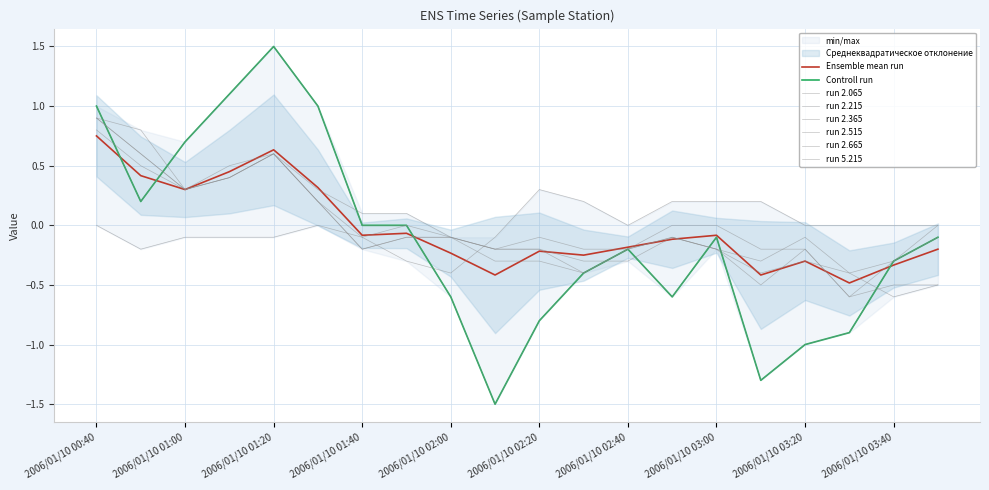

Reading left to right, extract all data points from this chart.

2.065: 2006/01/10 00:40=1.0	2006/01/10 00:50=0.2	2006/01/10 01:00=0.7	2006/01/10 01:10=1.1	2006/01/10 01:20=1.5	2006/01/10 01:30=1.0	2006/01/10 01:40=0.0	2006/01/10 01:50=0.0	2006/01/10 02:00=-0.6	2006/01/10 02:10=-1.5	2006/01/10 02:20=-0.8	2006/01/10 02:30=-0.4	2006/01/10 02:40=-0.2	2006/01/10 02:50=-0.6	2006/01/10 03:00=-0.1	2006/01/10 03:10=-1.3	2006/01/10 03:20=-1.0	2006/01/10 03:30=-0.9	2006/01/10 03:40=-0.3	2006/01/10 03:50=-0.1
2.215: 2006/01/10 00:40=0.9	2006/01/10 00:50=0.6	2006/01/10 01:00=0.3	2006/01/10 01:10=0.4	2006/01/10 01:20=0.6	2006/01/10 01:30=0.3	2006/01/10 01:40=0.1	2006/01/10 01:50=0.1	2006/01/10 02:00=-0.1	2006/01/10 02:10=-0.3	2006/01/10 02:20=-0.3	2006/01/10 02:30=-0.4	2006/01/10 02:40=-0.2	2006/01/10 02:50=0.0	2006/01/10 03:00=-0.0	2006/01/10 03:10=-0.2	2006/01/10 03:20=-0.2	2006/01/10 03:30=-0.6	2006/01/10 03:40=-0.3	2006/01/10 03:50=-0.1
2.365: 2006/01/10 00:40=0.9	2006/01/10 00:50=0.8	2006/01/10 01:00=0.3	2006/01/10 01:10=0.4	2006/01/10 01:20=0.6	2006/01/10 01:30=0.2	2006/01/10 01:40=-0.1	2006/01/10 01:50=0.0	2006/01/10 02:00=-0.1	2006/01/10 02:10=-0.2	2006/01/10 02:20=-0.2	2006/01/10 02:30=-0.4	2006/01/10 02:40=-0.2	2006/01/10 02:50=-0.1	2006/01/10 03:00=-0.2	2006/01/10 03:10=-0.3	2006/01/10 03:20=-0.1	2006/01/10 03:30=-0.4	2006/01/10 03:40=-0.3	2006/01/10 03:50=0.0
2.515: 2006/01/10 00:40=0.9	2006/01/10 00:50=0.6	2006/01/10 01:00=0.3	2006/01/10 01:10=0.4	2006/01/10 01:20=0.6	2006/01/10 01:30=0.2	2006/01/10 01:40=-0.2	2006/01/10 01:50=-0.1	2006/01/10 02:00=-0.1	2006/01/10 02:10=-0.2	2006/01/10 02:20=-0.2	2006/01/10 02:30=-0.3	2006/01/10 02:40=-0.3	2006/01/10 02:50=-0.1	2006/01/10 03:00=-0.2	2006/01/10 03:10=-0.5	2006/01/10 03:20=-0.2	2006/01/10 03:30=-0.6	2006/01/10 03:40=-0.5	2006/01/10 03:50=-0.5
2.665: 2006/01/10 00:40=0.8	2006/01/10 00:50=0.5	2006/01/10 01:00=0.3	2006/01/10 01:10=0.5	2006/01/10 01:20=0.6	2006/01/10 01:30=0.2	2006/01/10 01:40=-0.2	2006/01/10 01:50=-0.1	2006/01/10 02:00=-0.1	2006/01/10 02:10=-0.2	2006/01/10 02:20=-0.1	2006/01/10 02:30=-0.2	2006/01/10 02:40=-0.2	2006/01/10 02:50=-0.1	2006/01/10 03:00=-0.2	2006/01/10 03:10=-0.4	2006/01/10 03:20=-0.3	2006/01/10 03:30=-0.4	2006/01/10 03:40=-0.6	2006/01/10 03:50=-0.5
5.215: 2006/01/10 00:40=-0.0	2006/01/10 00:50=-0.2	2006/01/10 01:00=-0.1	2006/01/10 01:10=-0.1	2006/01/10 01:20=-0.1	2006/01/10 01:30=0.0	2006/01/10 01:40=-0.1	2006/01/10 01:50=-0.3	2006/01/10 02:00=-0.4	2006/01/10 02:10=-0.1	2006/01/10 02:20=0.3	2006/01/10 02:30=0.2	2006/01/10 02:40=-0.0	2006/01/10 02:50=0.2	2006/01/10 03:00=0.2	2006/01/10 03:10=0.2	2006/01/10 03:20=0.0	2006/01/10 03:30=-0.0	2006/01/10 03:40=-0.0	2006/01/10 03:50=0.0